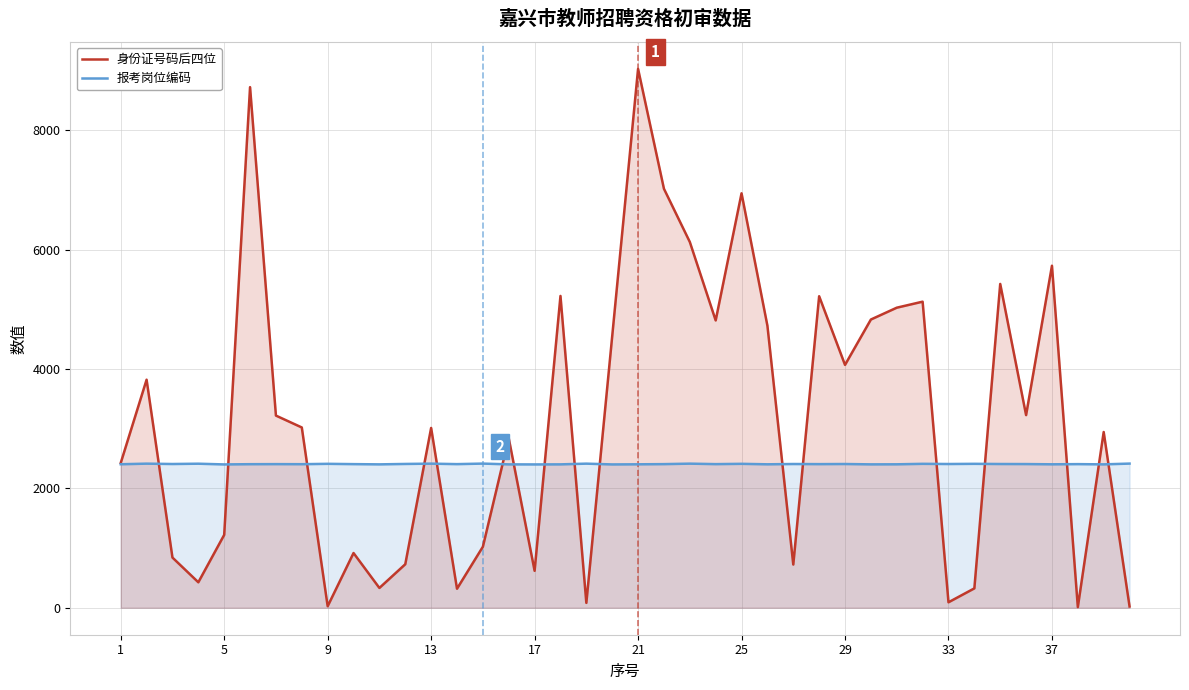

Which series has the widest spread of values?

身份证号码后四位